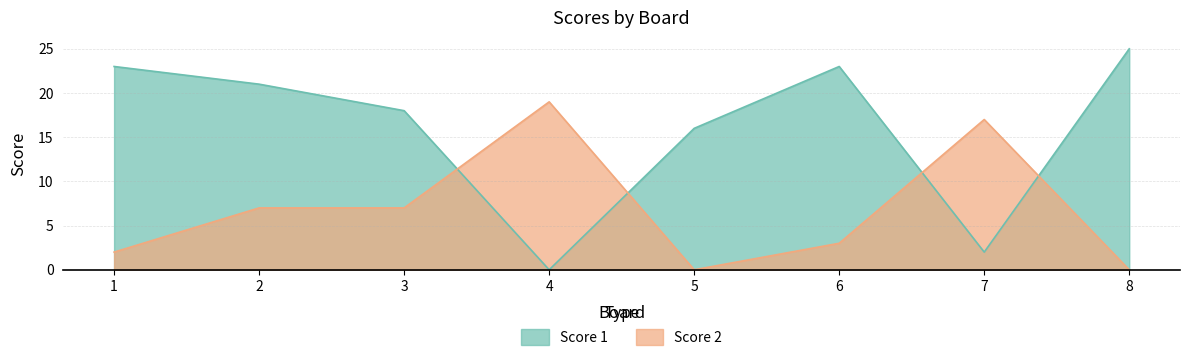

True or false: Score 1 has more than 1 interior local peaks.

False